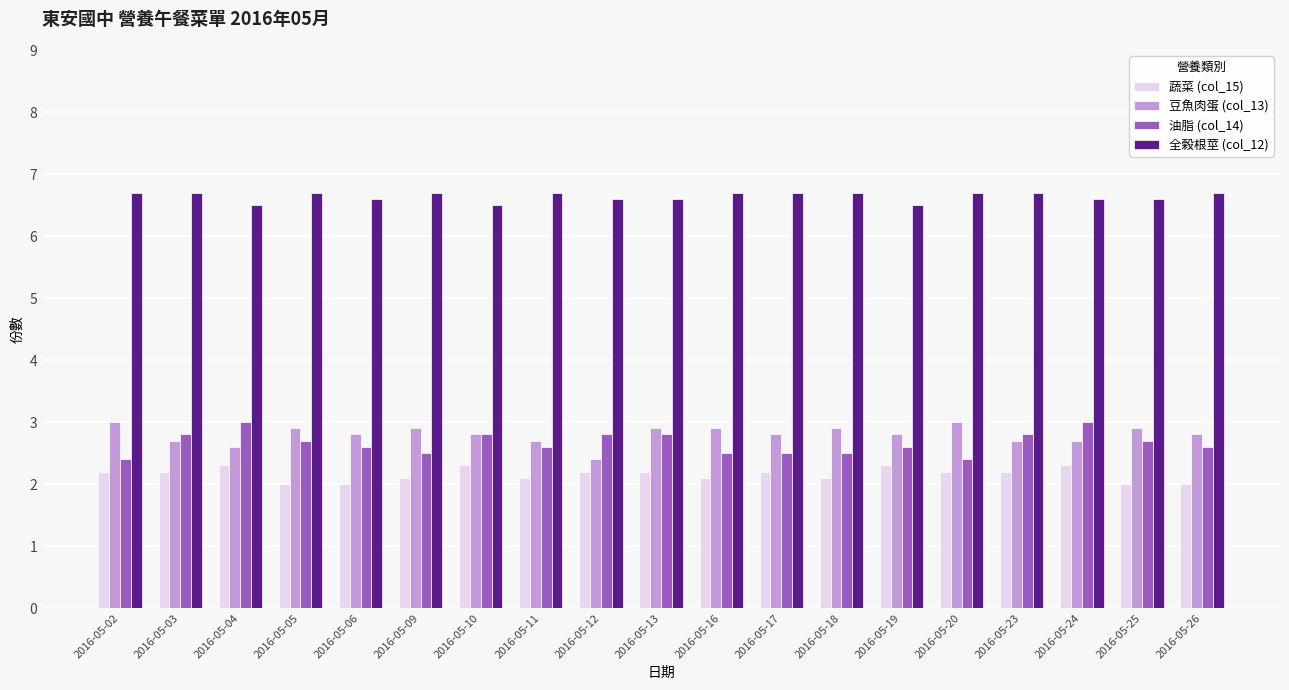

Which series has the largest total across all categories?

全榖根莖 (col_12)